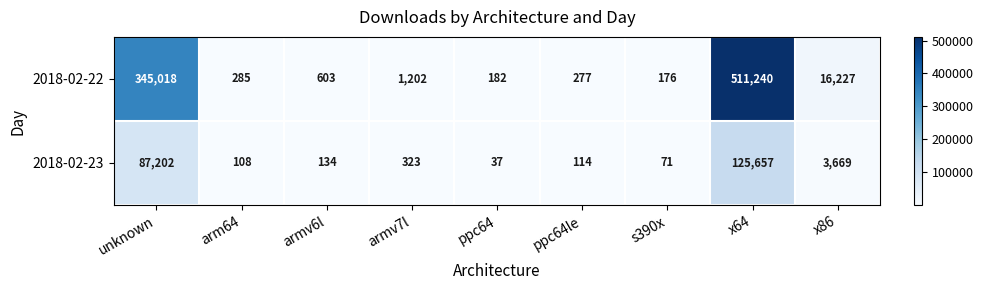

At how many categories does at least one series exceed 484225?

1